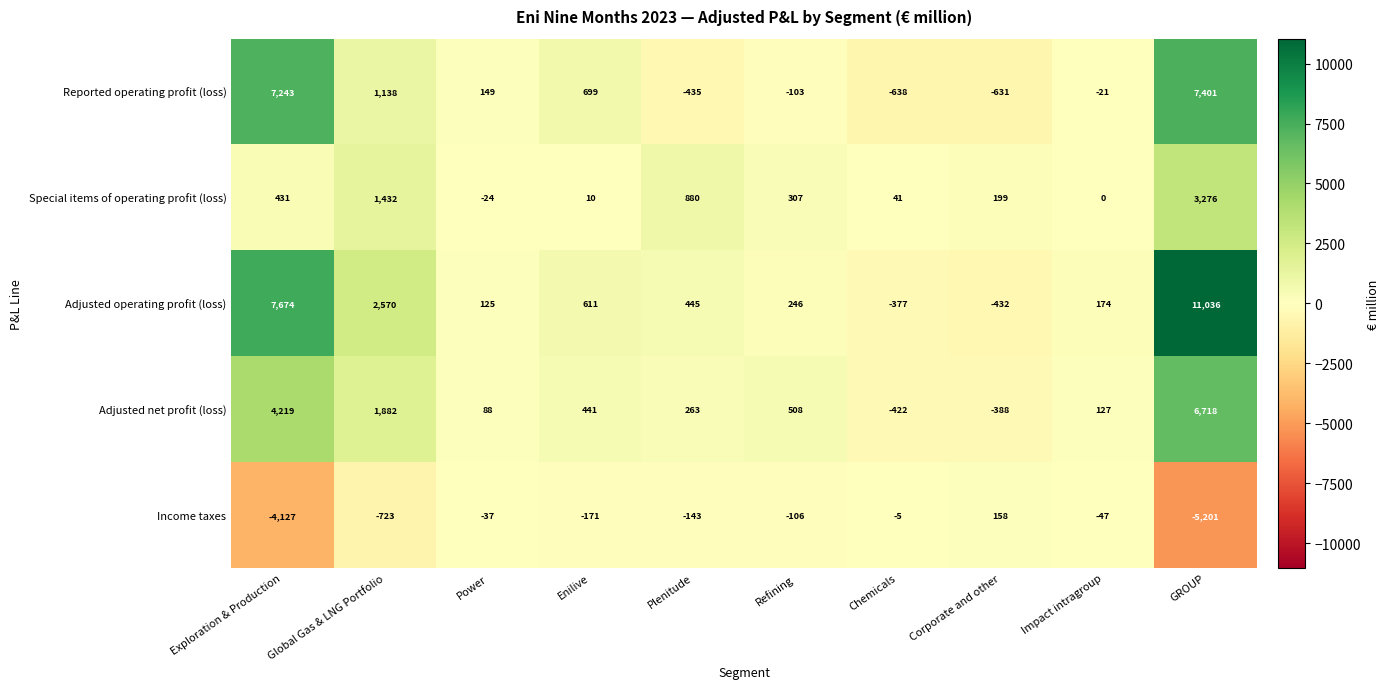

True or false: Special items of operating profit (loss) has a value of 550 at Refining.

False